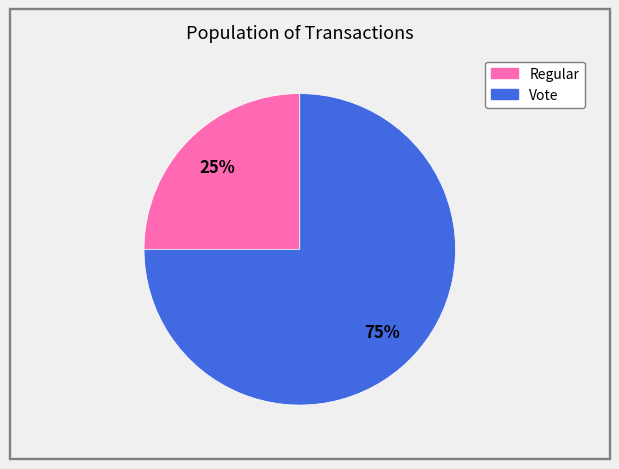

To the nearest percent, what is the difference between the largest and smallest slice percentages?

50%